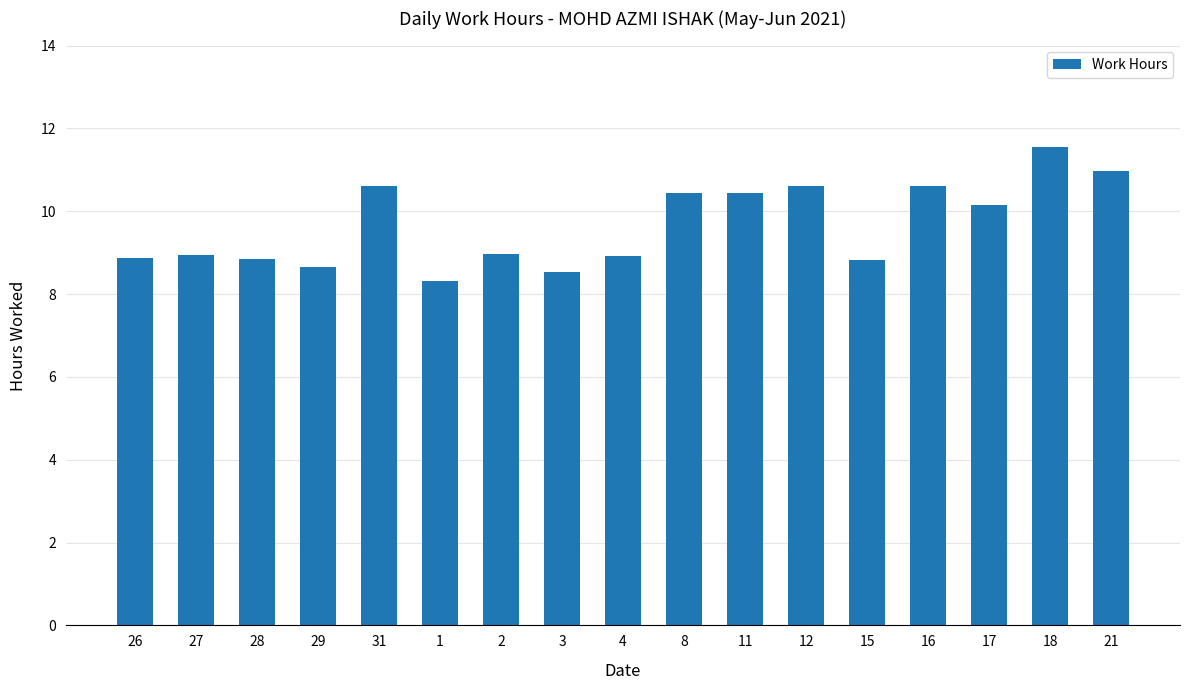

Which has a higher value, 11 or 21?

21